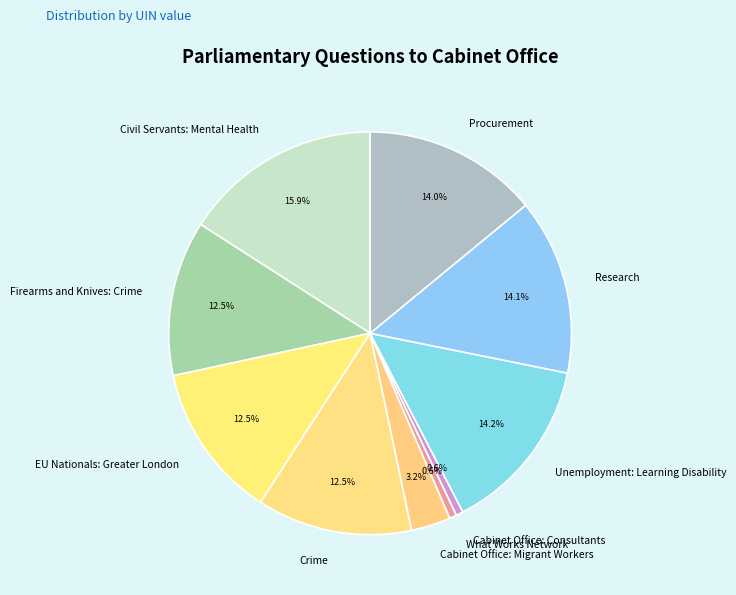

Which slice is the largest?

Civil Servants: Mental Health